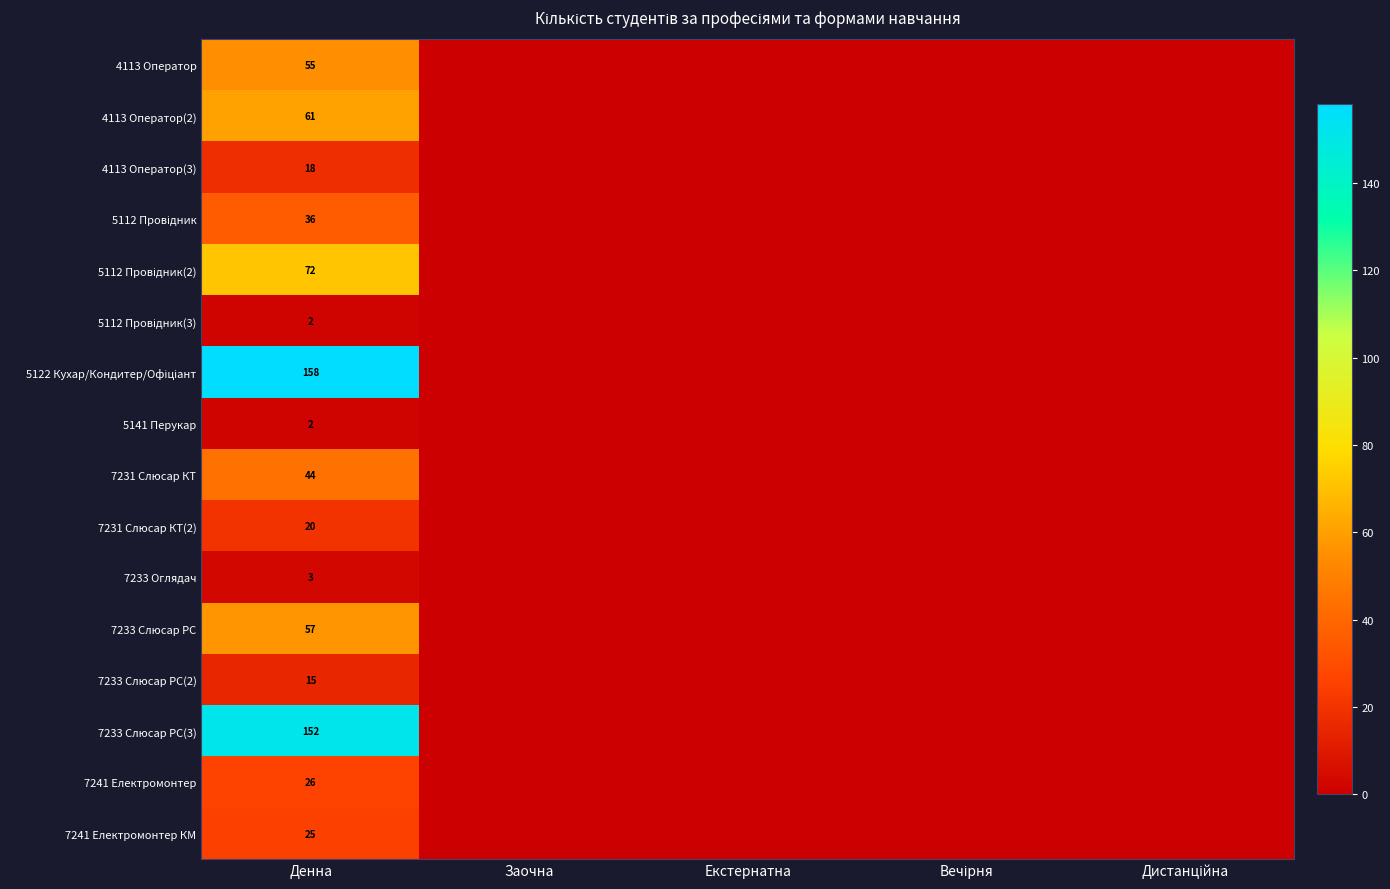

Count the number of categories in the chart.

5